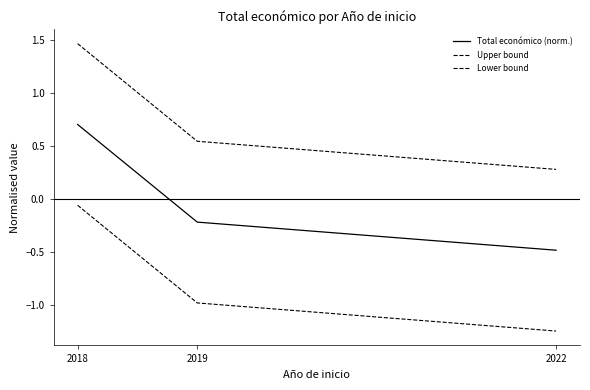

Reading right to left, transcribe all the data shown in this chart.

Total económico (norm.): -0.5	-0.2	0.7
Upper bound: 0.3	0.5	1.5
Lower bound: -1.2	-1.0	-0.1